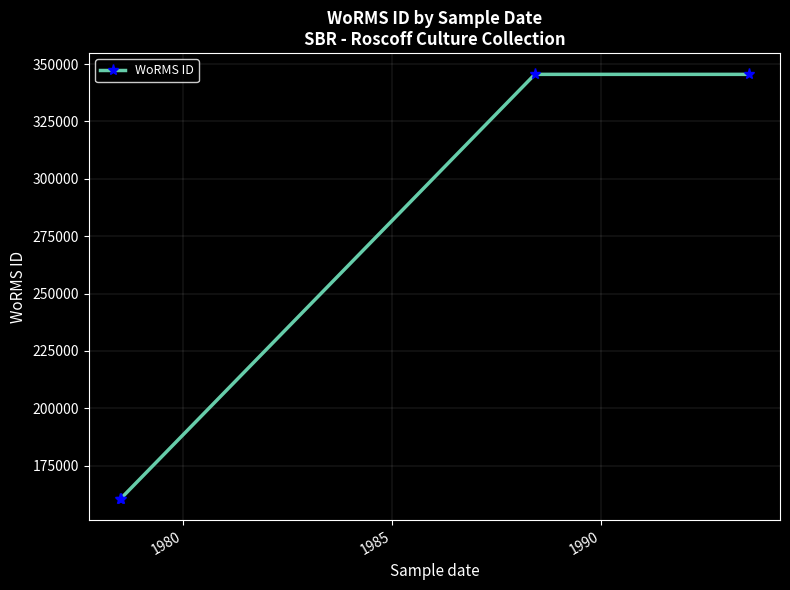

What is the average value?

253044